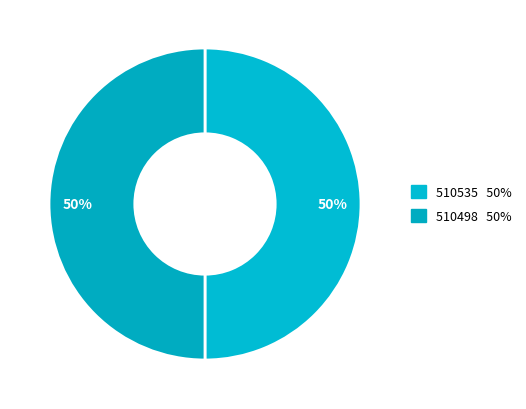

The 510535 slice represents 58% of the pie. True or false?

False